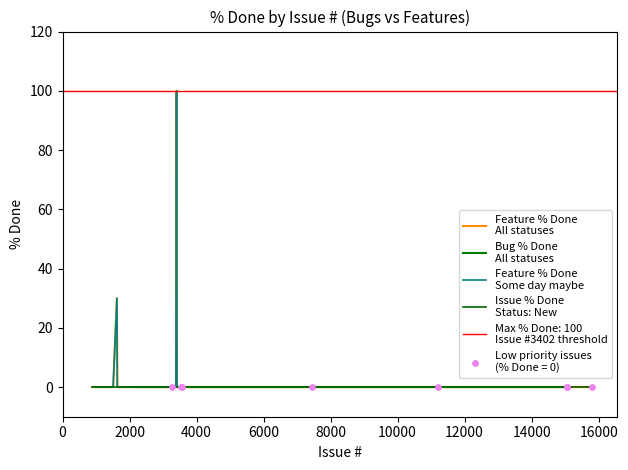

Which series reaches the maximum Y coordinate?

Feature